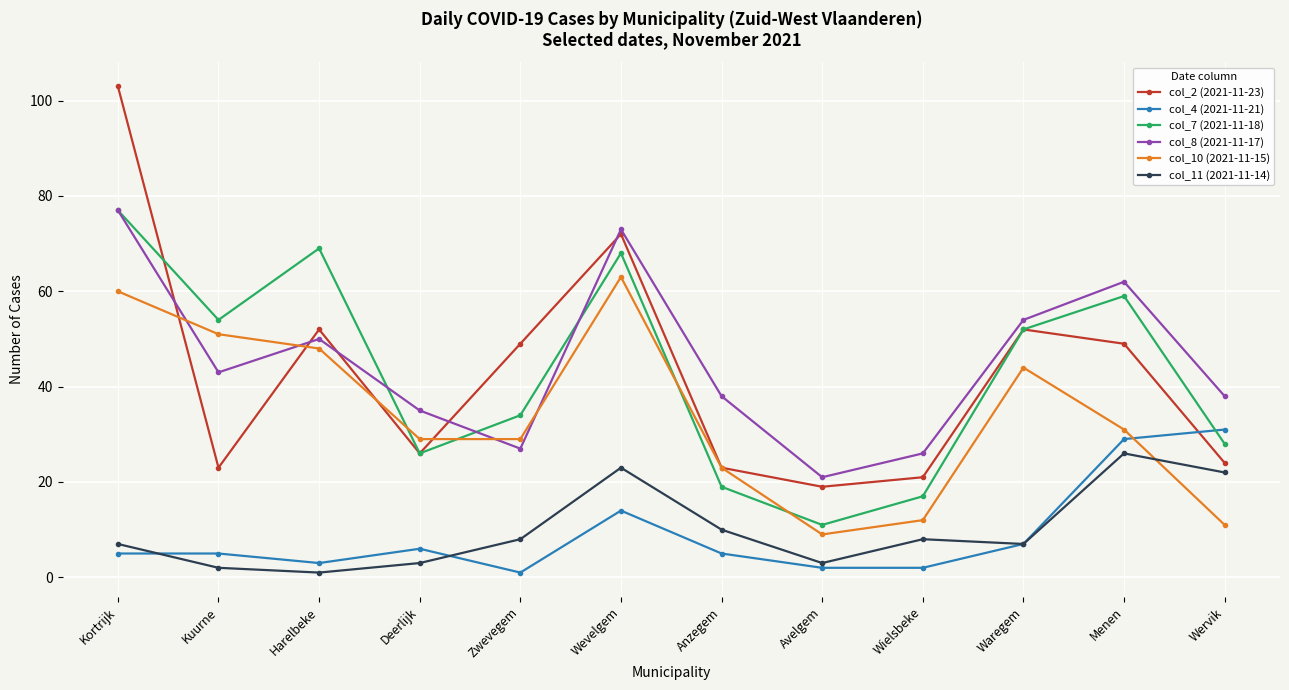

Count the number of categories in the chart.

12